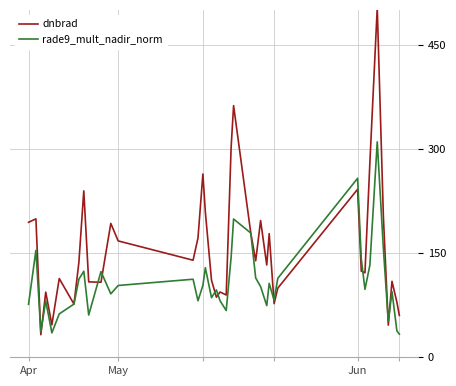

What is the average value of the dnbrad series?

157.4